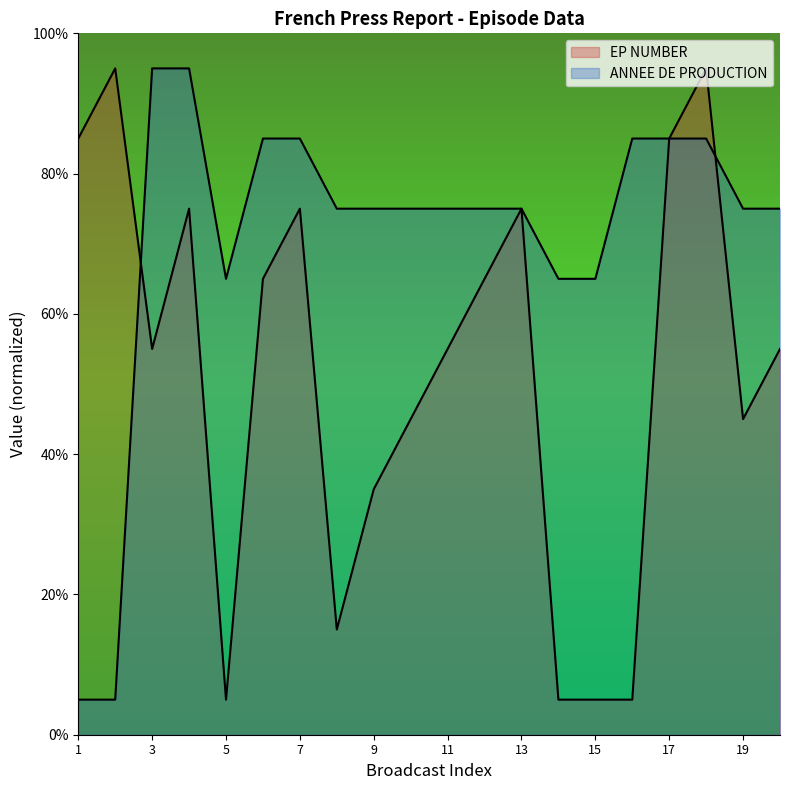

Reading left to right, what are all the values shown in this chart?

EP NUMBER: 1=85	2=95	3=55	4=75	5=5	6=65	7=75	8=15	9=35	10=45	11=55	12=65	13=75	14=5	15=5	16=5	17=85	18=95	19=45	20=55
ANNEE DE PRODUCTION: 1=5	2=5	3=95	4=95	5=65	6=85	7=85	8=75	9=75	10=75	11=75	12=75	13=75	14=65	15=65	16=85	17=85	18=85	19=75	20=75